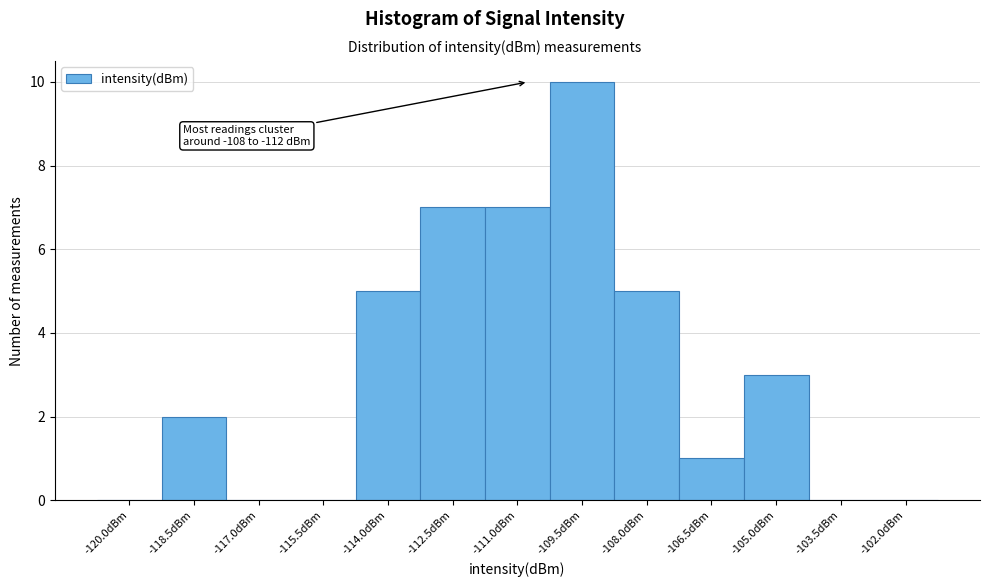

Reading right to left, transcribe all the data shown in this chart.

-102.0dBm=0	-103.5dBm=0	-105.0dBm=3	-106.5dBm=1	-108.0dBm=5	-109.5dBm=10	-111.0dBm=7	-112.5dBm=7	-114.0dBm=5	-115.5dBm=0	-117.0dBm=0	-118.5dBm=2	-120.0dBm=0